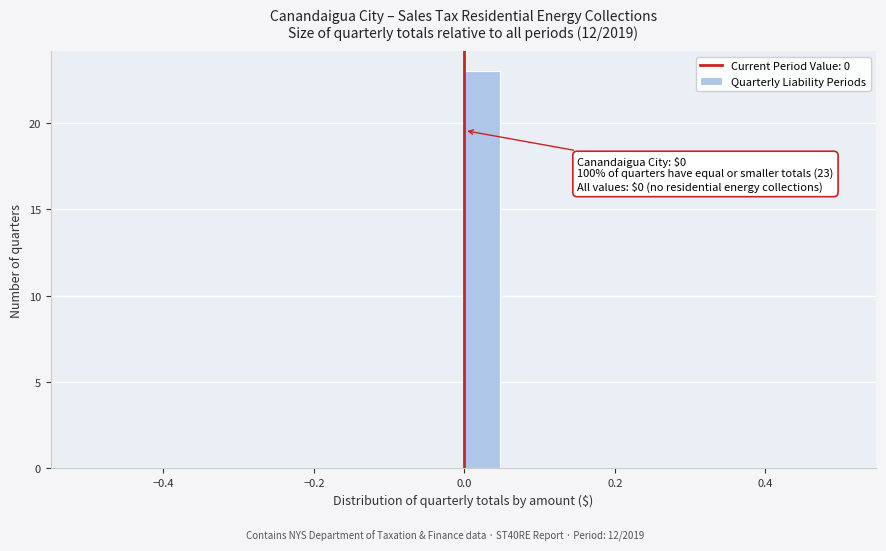

Around what value on the x-axis is the tallest bar? Give the approximate position of its centre, as read against the axis.

0.02